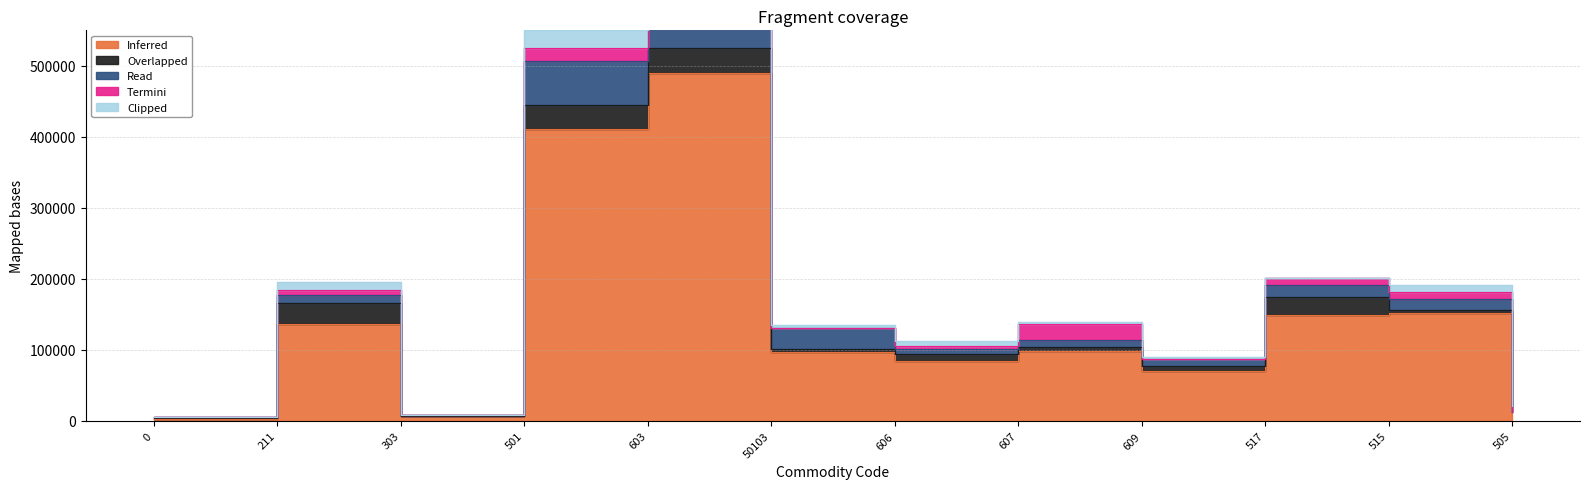

True or false: Overlapped and Inferred cross at least once.

False